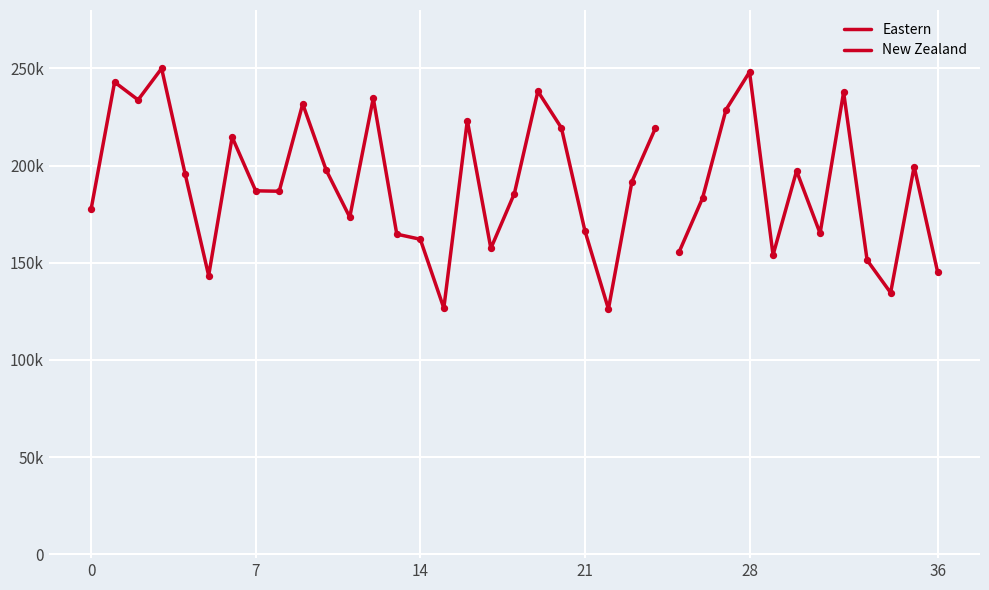

What is the change in value from Eastern to New Zealand?

+70589